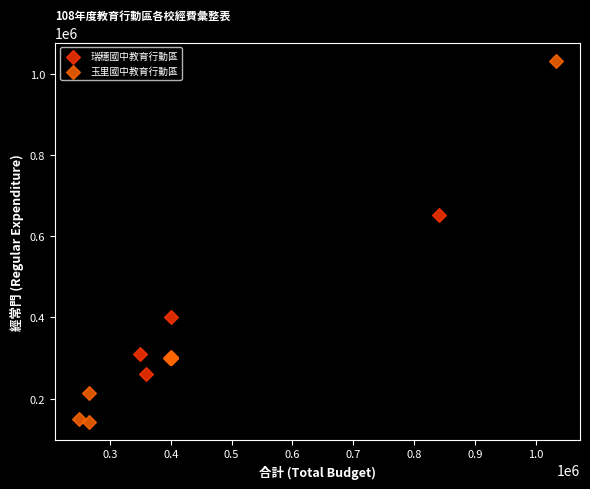

Which series has the widest spread of Y values?

玉里國中教育行動區